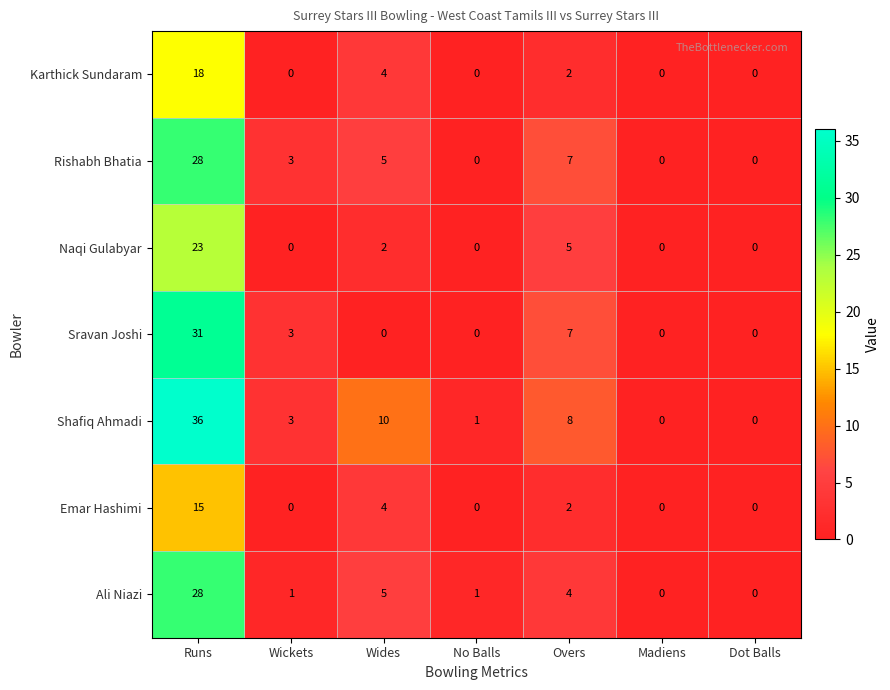

Between Runs and Overs, which series saw the biggest shift?

Shafiq Ahmadi